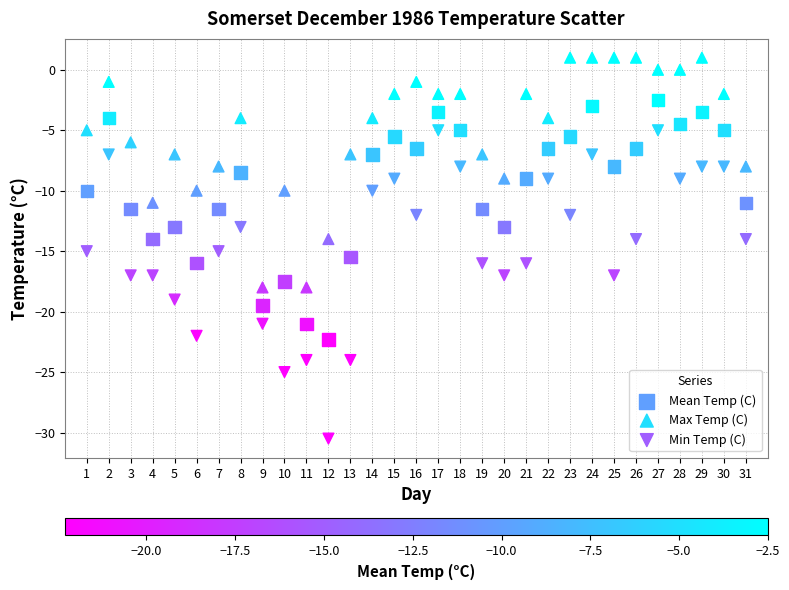

Which series has the largest Y range (max minus min)?

Min Temp (C)